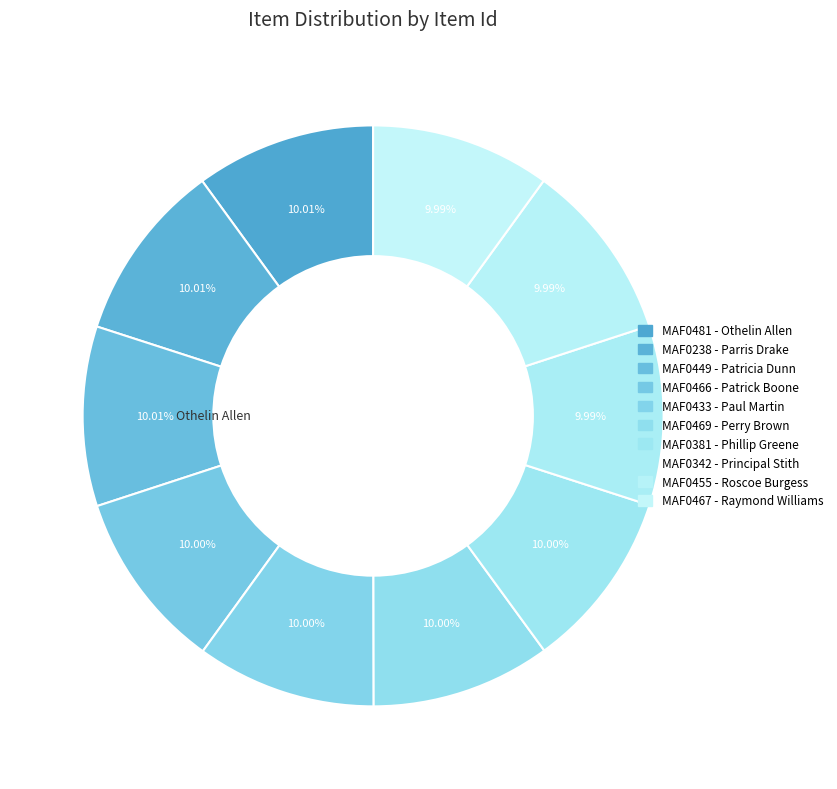

What is the ratio of the value at MAF0469 - Perry Brown to the value at MAF0449 - Patricia Dunn?

1.0